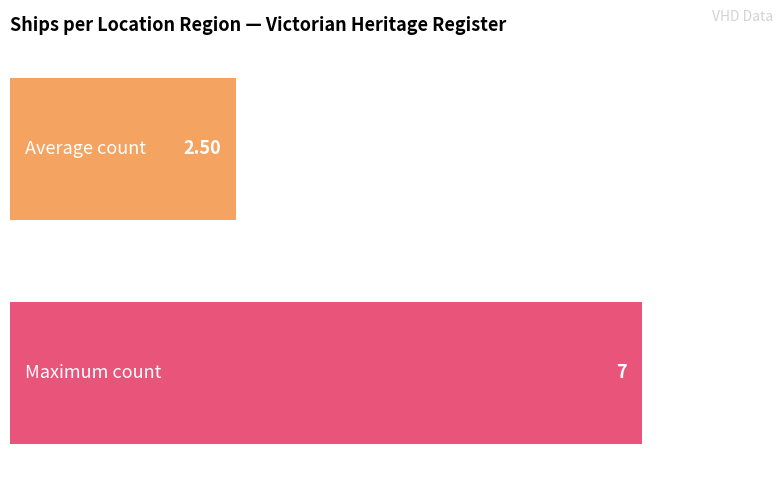

Does the chart contain stacked bars?

No